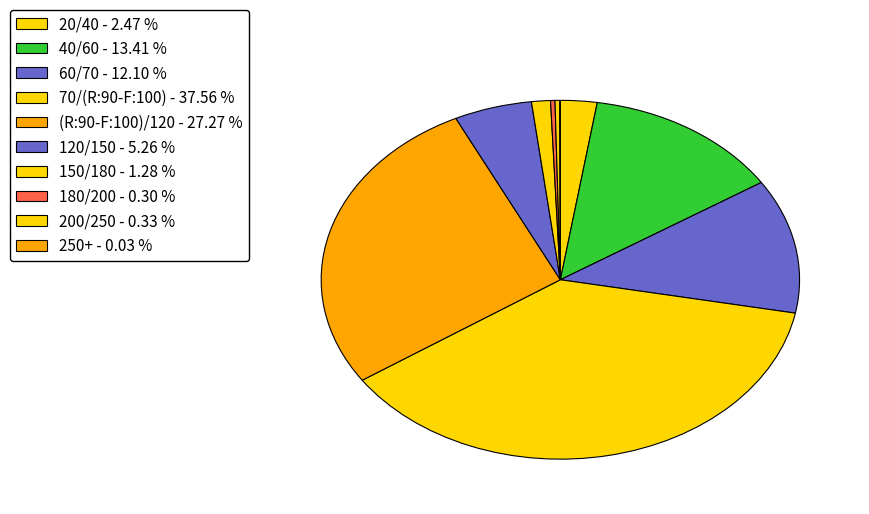

Count the number of slices in the pie.

10